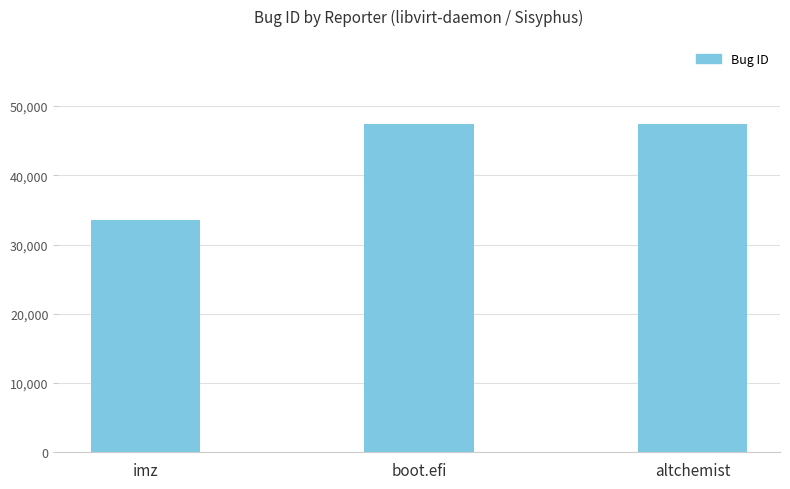

The value at boot.efi is 23952. True or false?

False